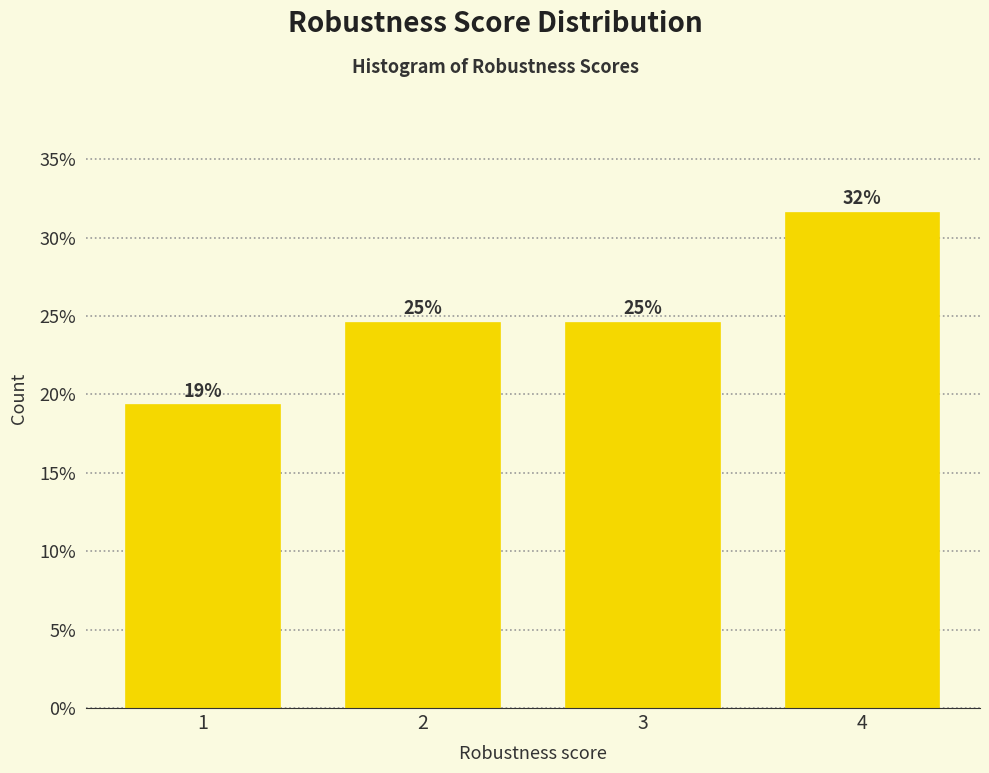

How many bars are there in total?

4